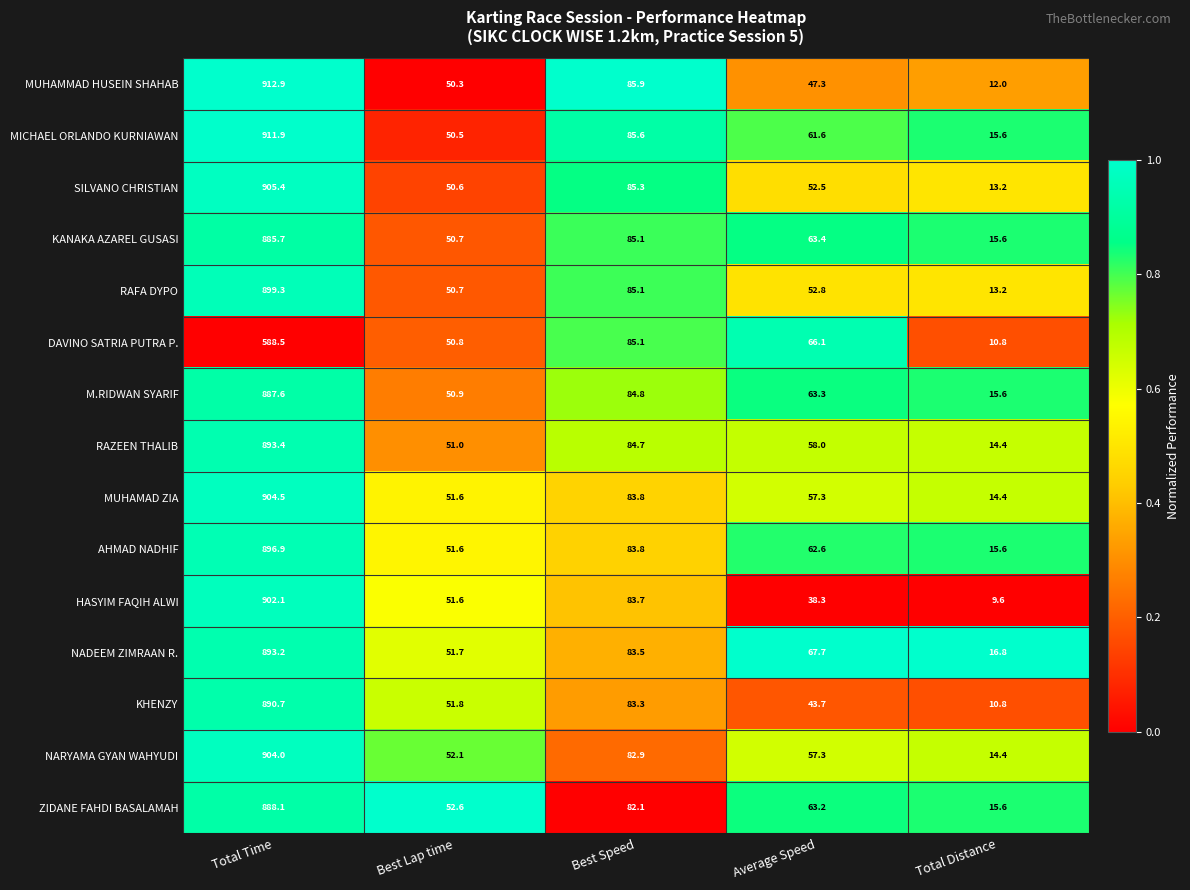

List the labels in order of MUHAMAD ZIA value, largest first.

Total Time, Best Speed, Average Speed, Best Lap time, Total Distance